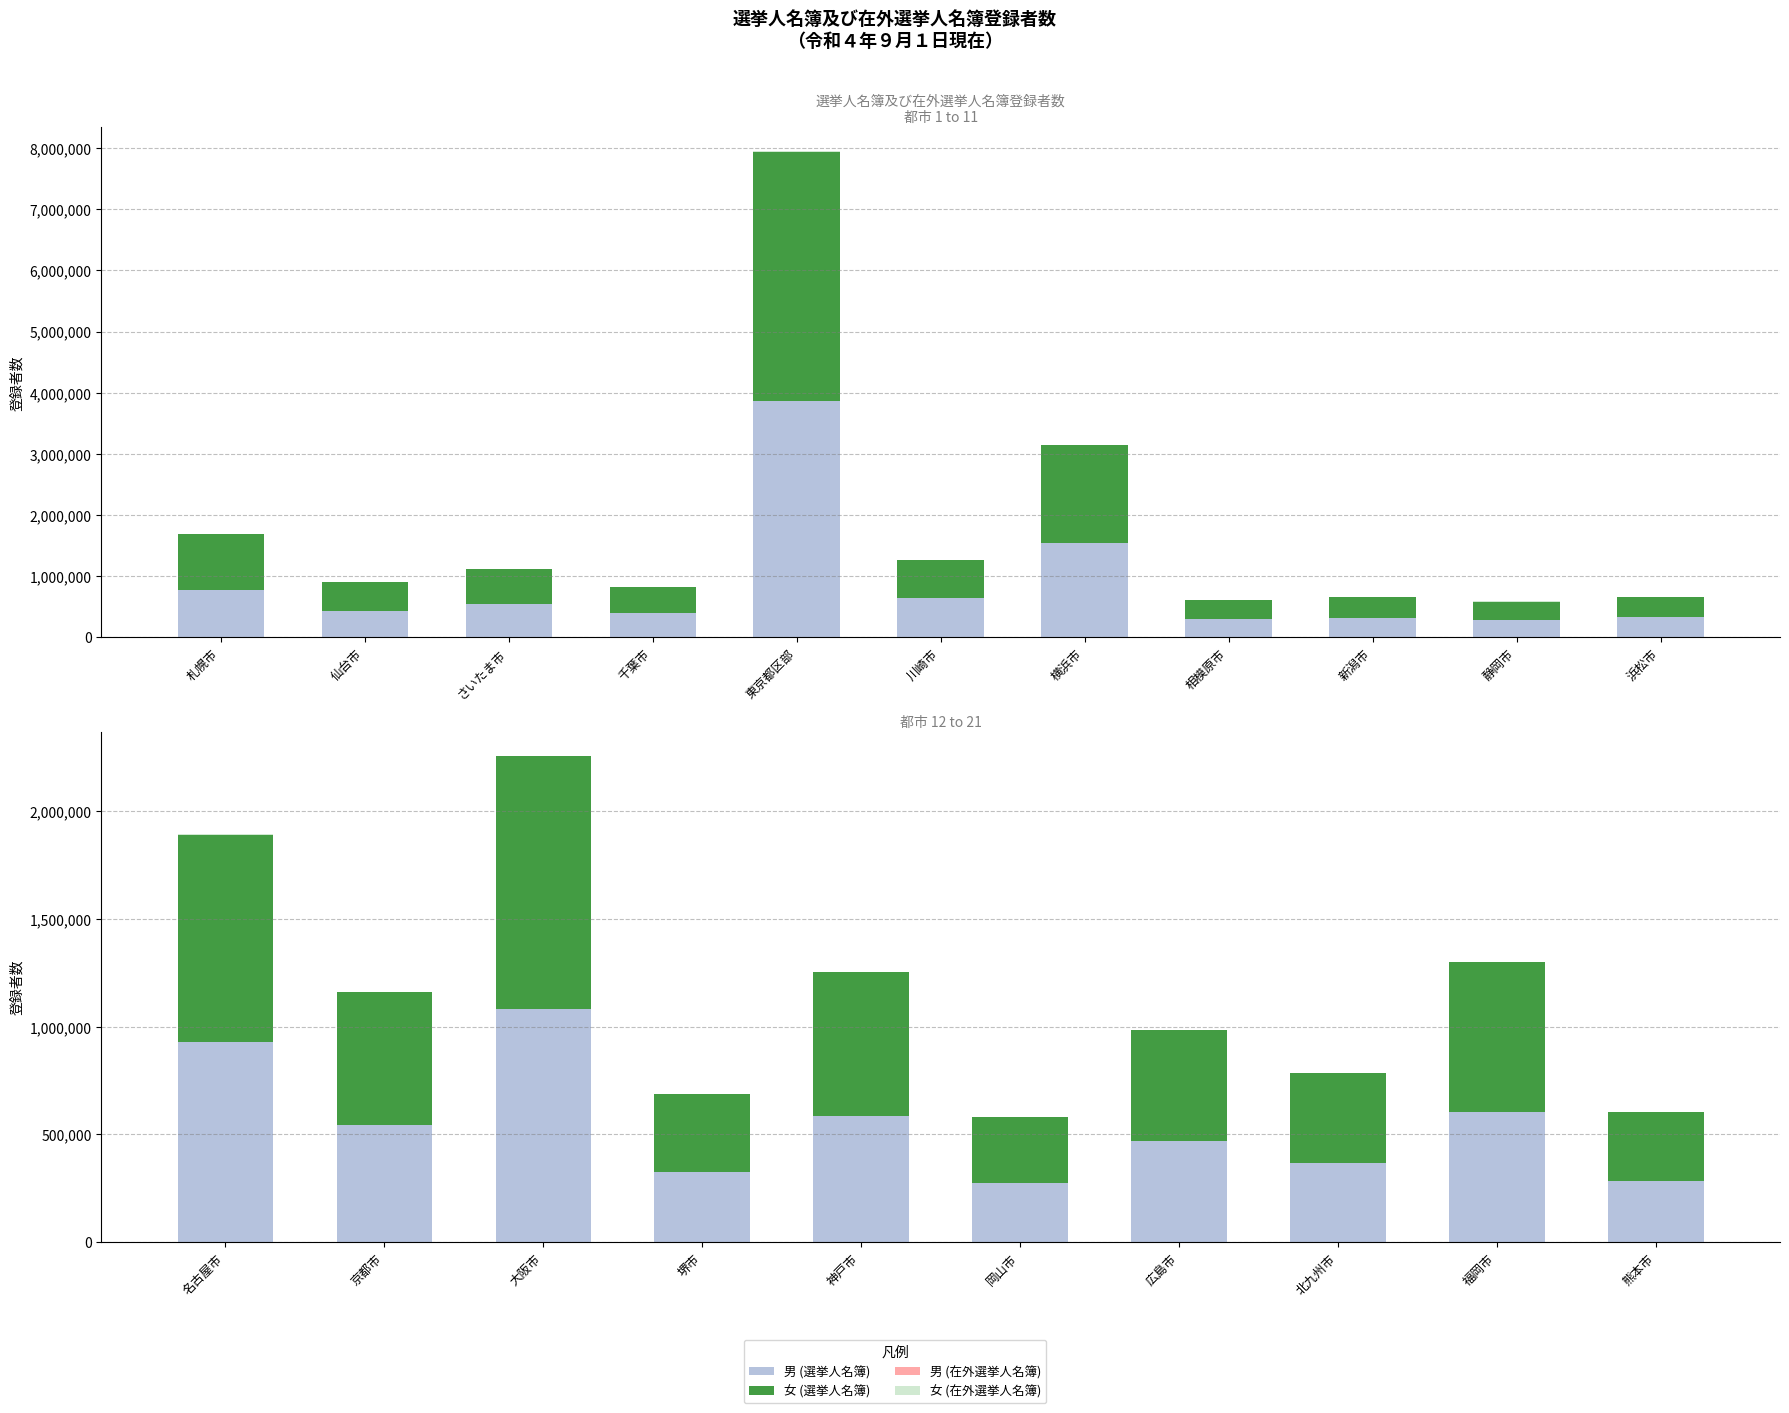

Rank the series at 神戸市 from lowest to highest value.

男 (在外選挙人名簿), 女 (在外選挙人名簿), 男 (選挙人名簿), 女 (選挙人名簿)